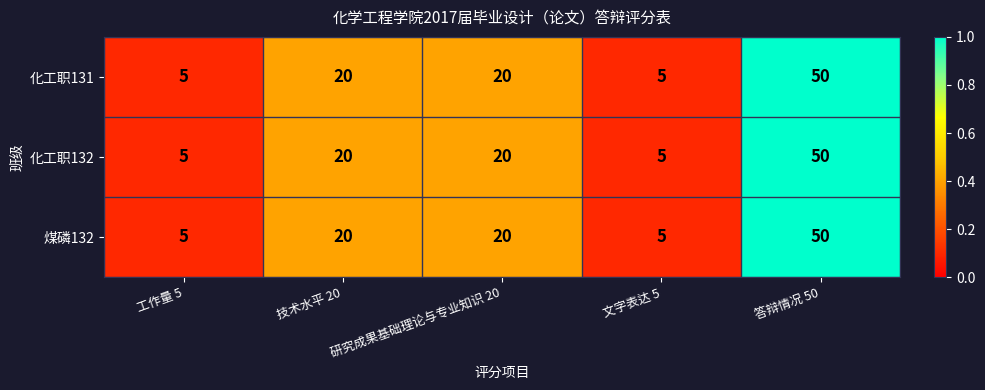

What is the total value across all series at 文字表达 5?

15